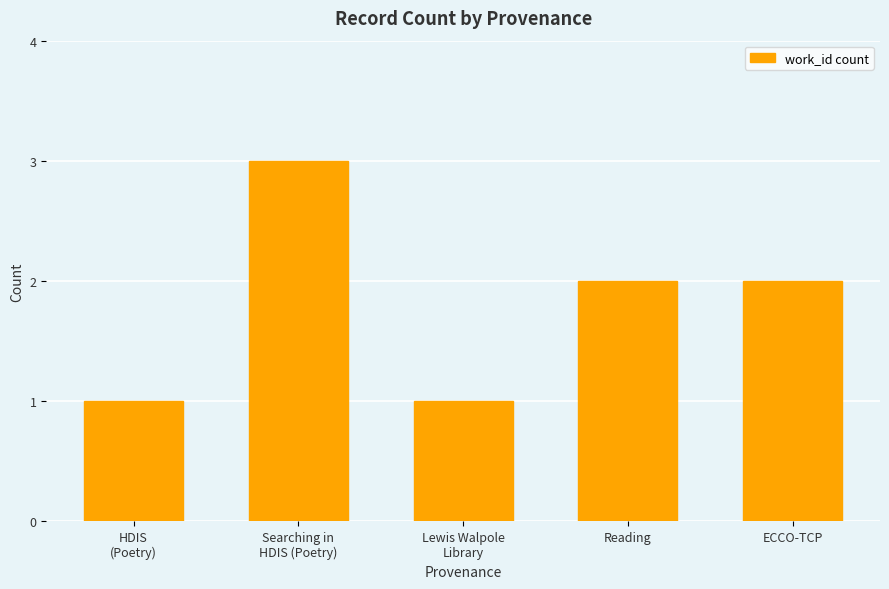

What is the smallest value displayed?

1